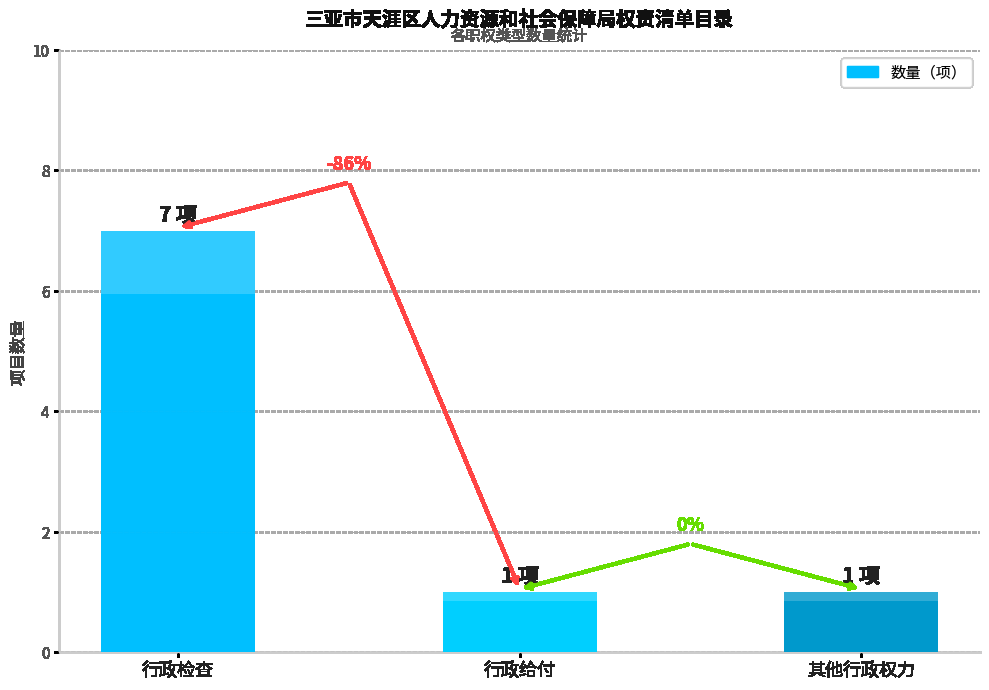

What is the approximate value at 行政给付?

1